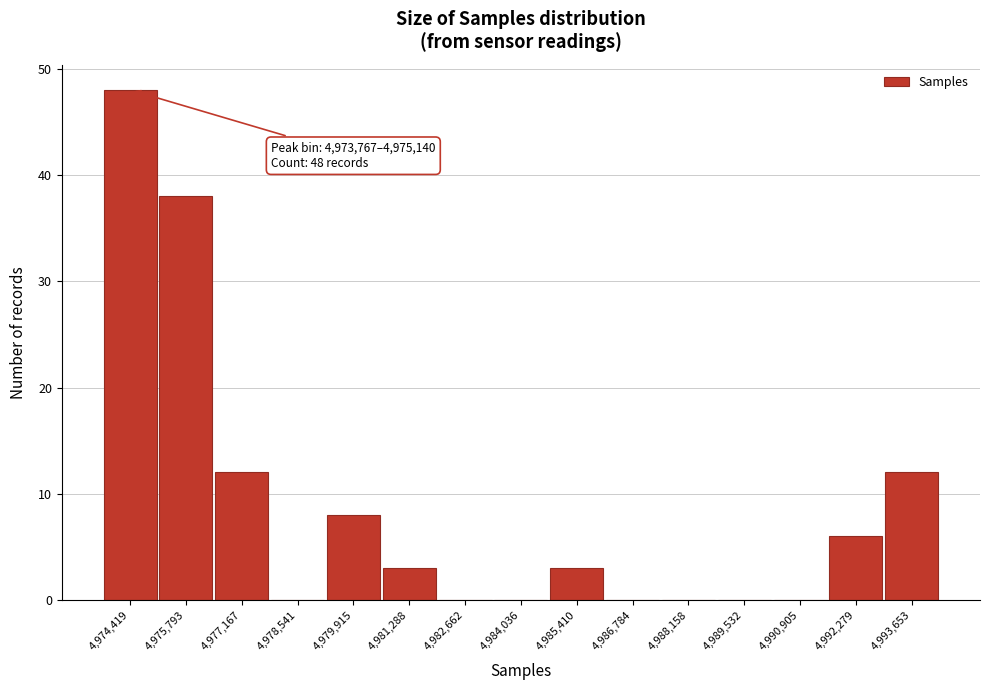

Which range on the x-axis has the tallest bar?

4973800 to 4975200